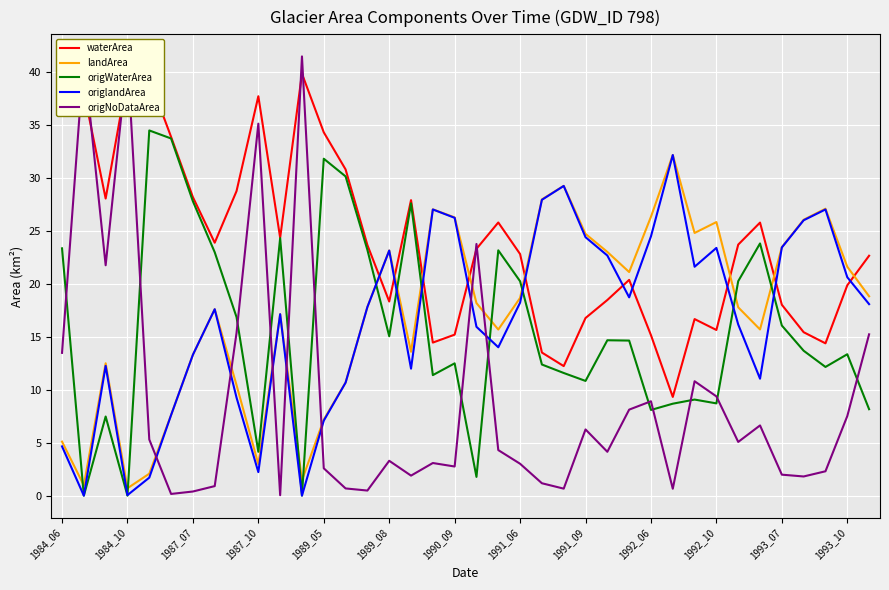

Which series ends up on top after the final intersection of waterArea and origlandArea?

waterArea